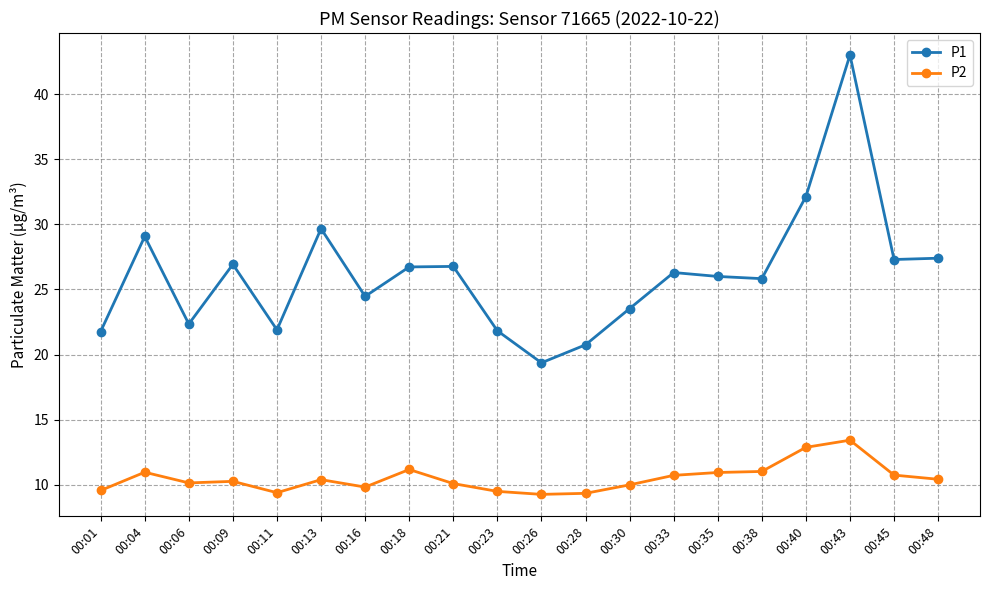

What is the smallest value displayed?

9.3